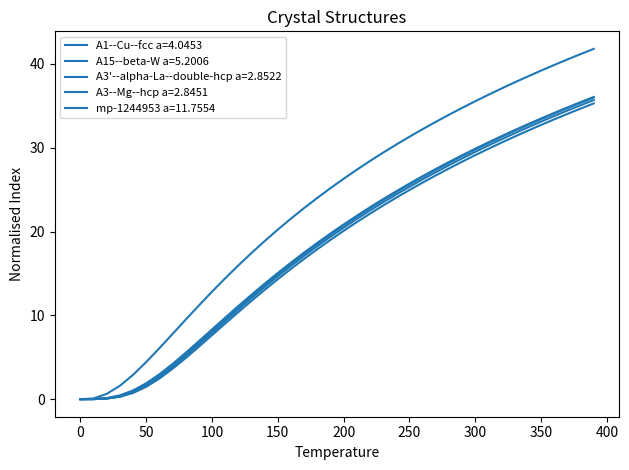

What is the value of the mp-1244953 a=11.7554 point at the 29th from the left?

28.3